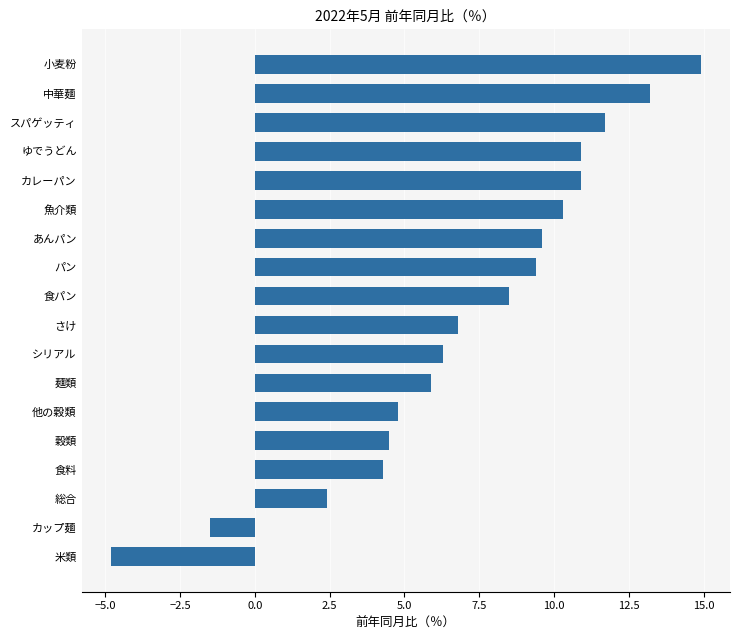

Approximately how many times larger is the value at 食パン compared to カレーパン?

0.8